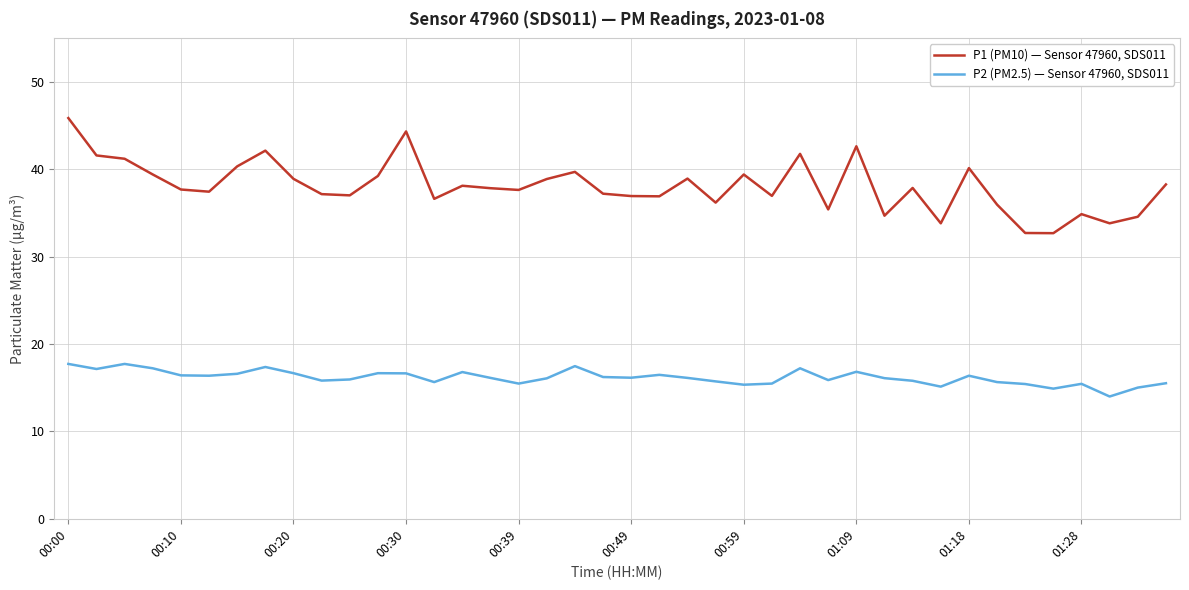

True or false: P1 (PM10) — Sensor 47960, SDS011 has more than 1 interior local peaks.

True